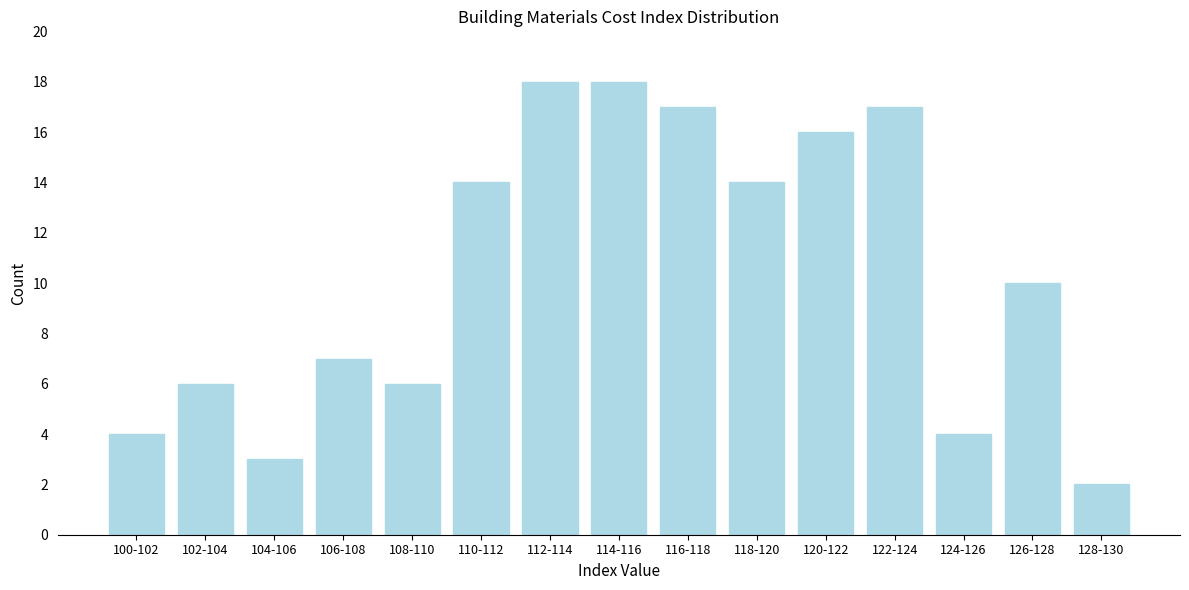

Reading left to right, extract all data points from this chart.

4	6	3	7	6	14	18	18	17	14	16	17	4	10	2